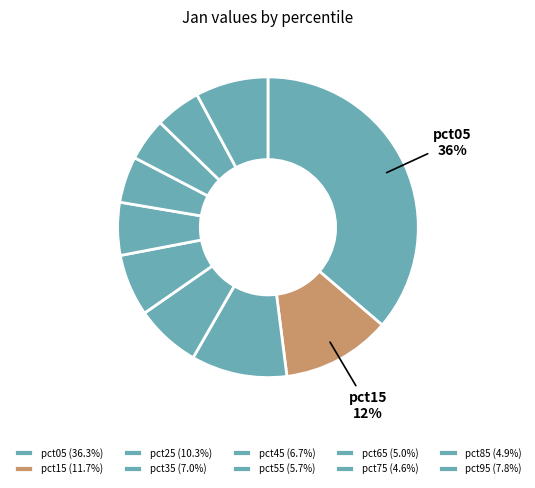

Count the number of slices in the pie.

10